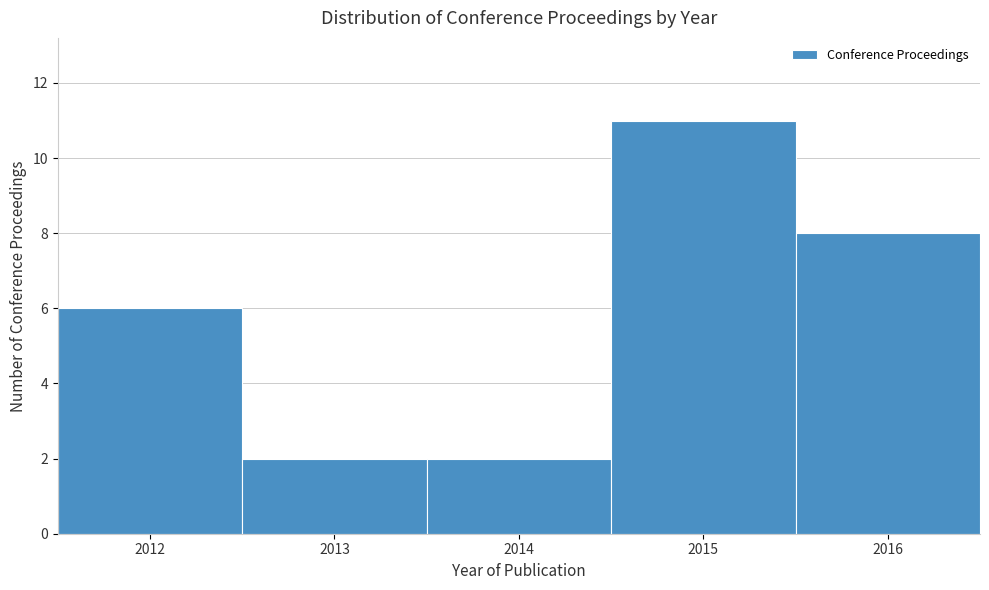

Reading left to right, list every bar in this chart as the range it spans on the x-axis followed by its height. The values are not printed on the chart, so give them approximately, as read against the axis.

2011.5 to 2012.5: 6
2012.5 to 2013.5: 2
2013.5 to 2014.5: 2
2014.5 to 2015.5: 11
2015.5 to 2016.5: 8